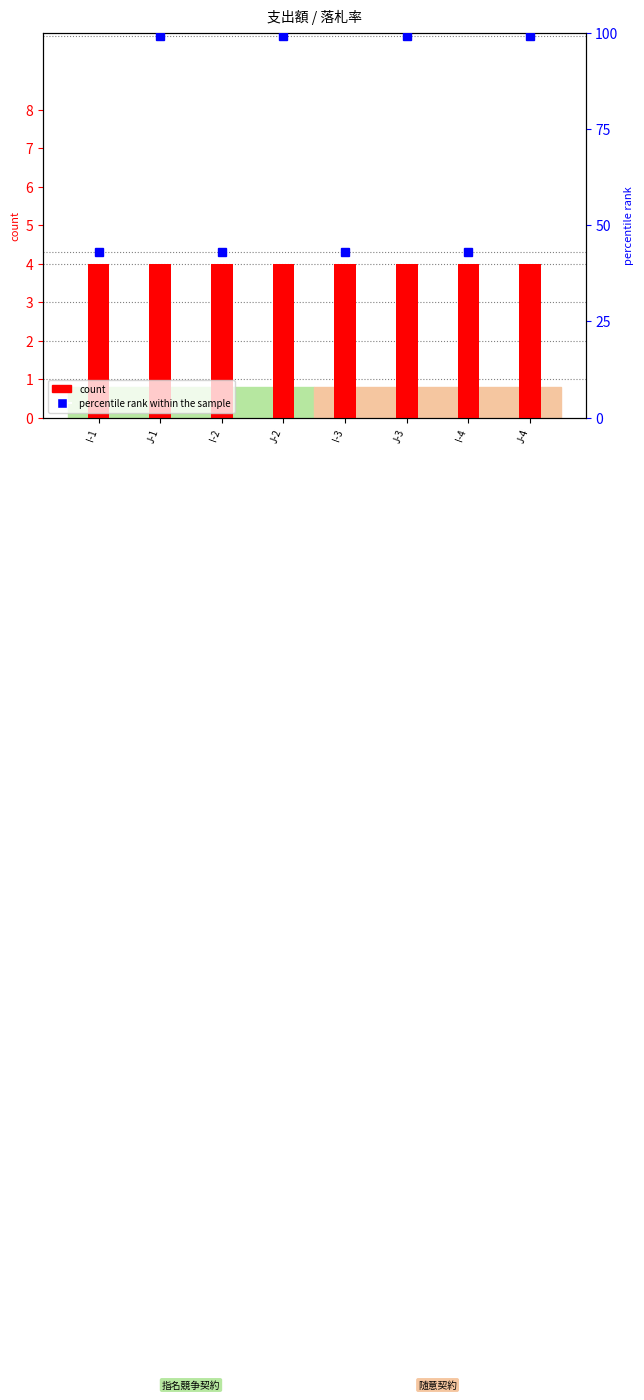

Count the number of categories in the chart.

8